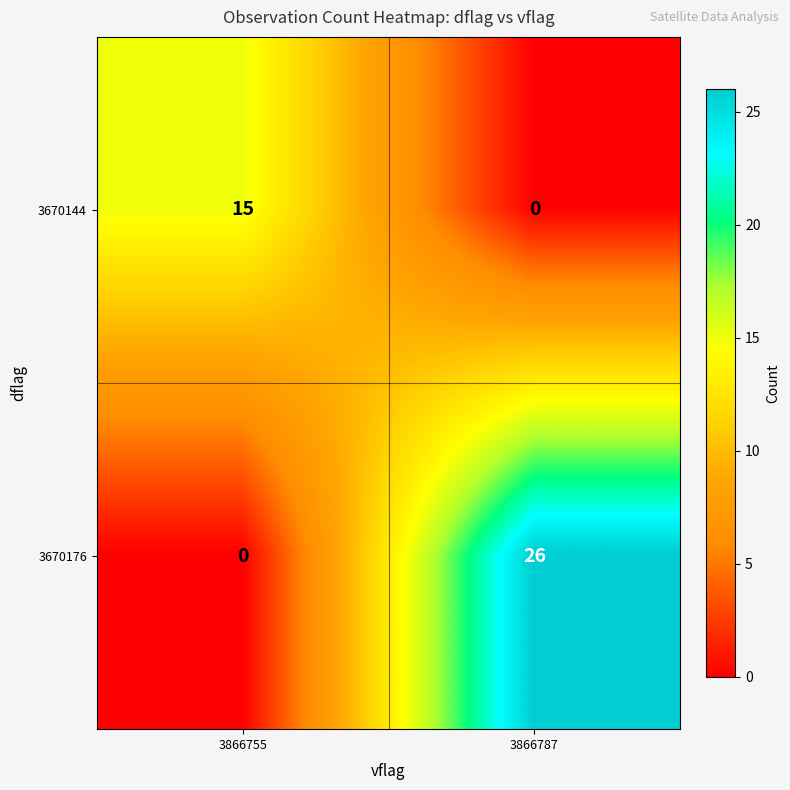

Which series has the widest spread of values?

3670176